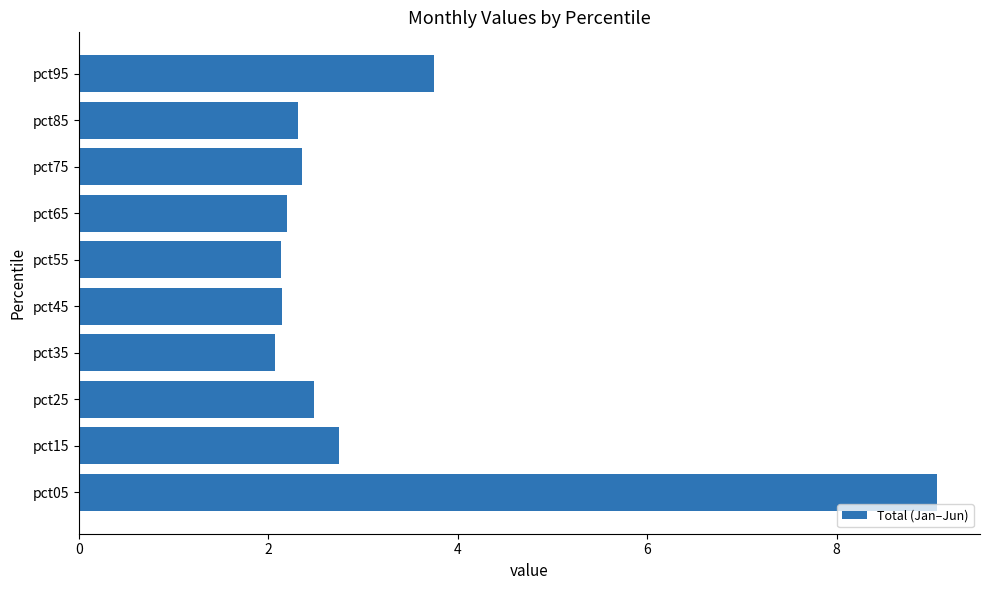

What is the difference between the maximum and second lowest values?

6.9